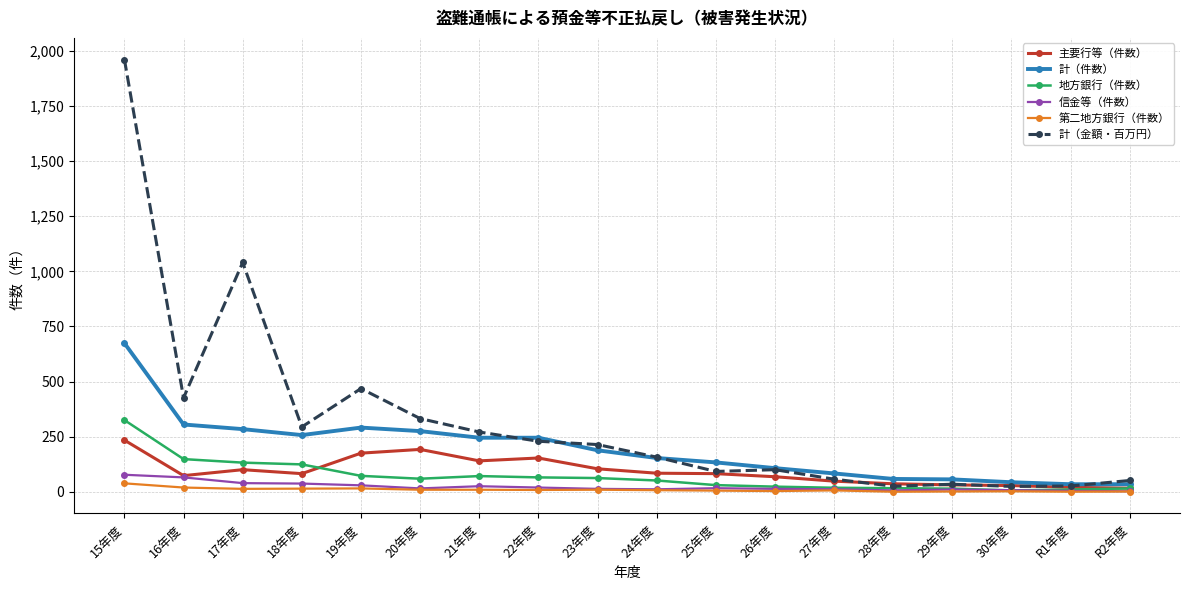

Is the value of 第二地方銀行（件数） at 23年度 greater than the value of 地方銀行（件数） at 18年度?

No